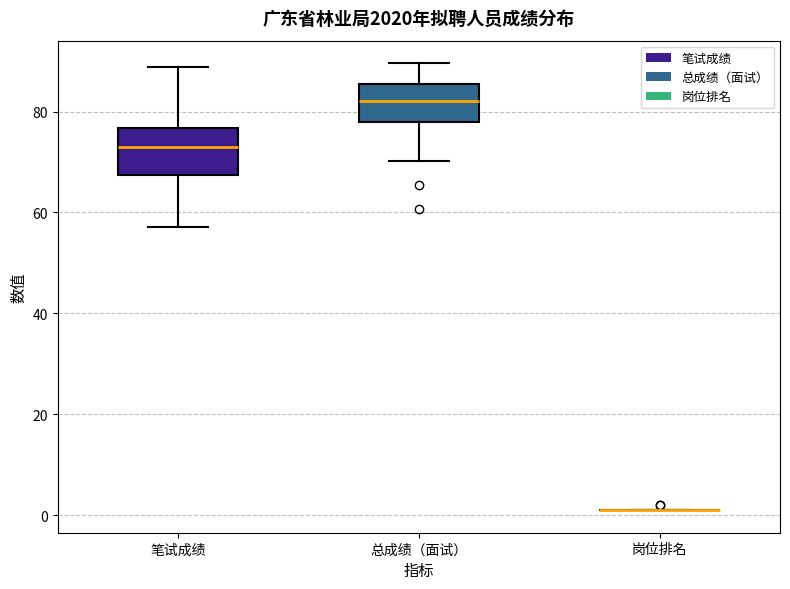

Reading left to right, read every box against the y-axis: the position of its median line, the range the box covers, and the ends of its whiskers. The values are not printed on the chart, so give them approximately, as read against the axis.

笔试成绩: median 72, box 68 to 76, whiskers 58 to 88
总成绩（面试）: median 82, box 78 to 86, whiskers 70 to 90
岗位排名: box collapsed to a line at 2, whiskers 2 to 2